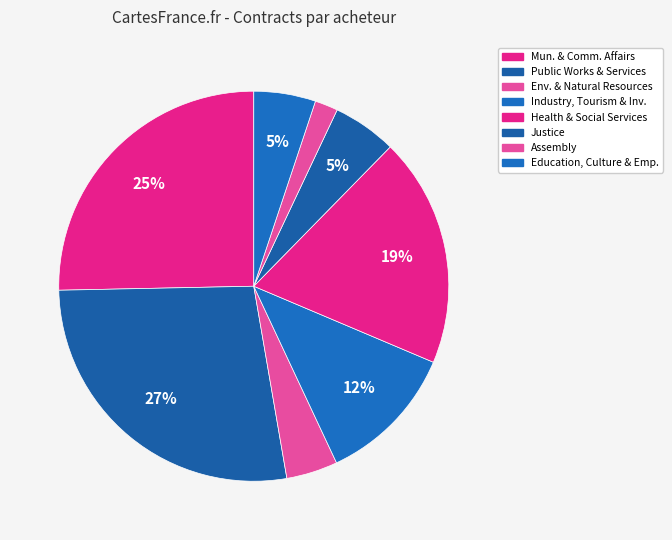

How many slices are in this pie chart?

8